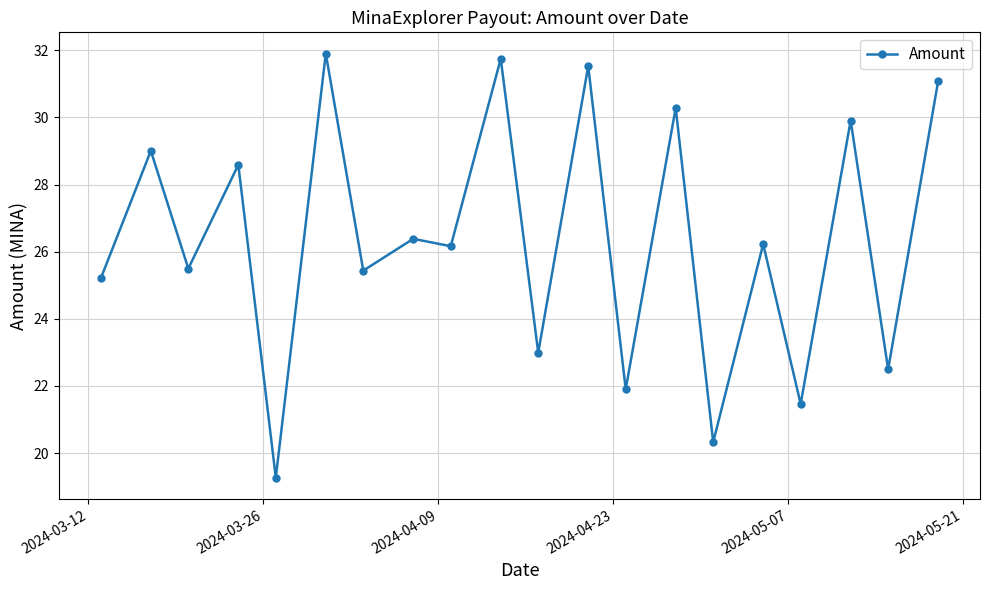

Reading left to right, list all the values displayed in this chart.

25.2	29.0	25.5	28.6	19.3	31.9	25.4	26.4	26.2	31.8	23.0	31.5	21.9	30.3	20.3	26.2	21.5	29.9	22.5	31.1